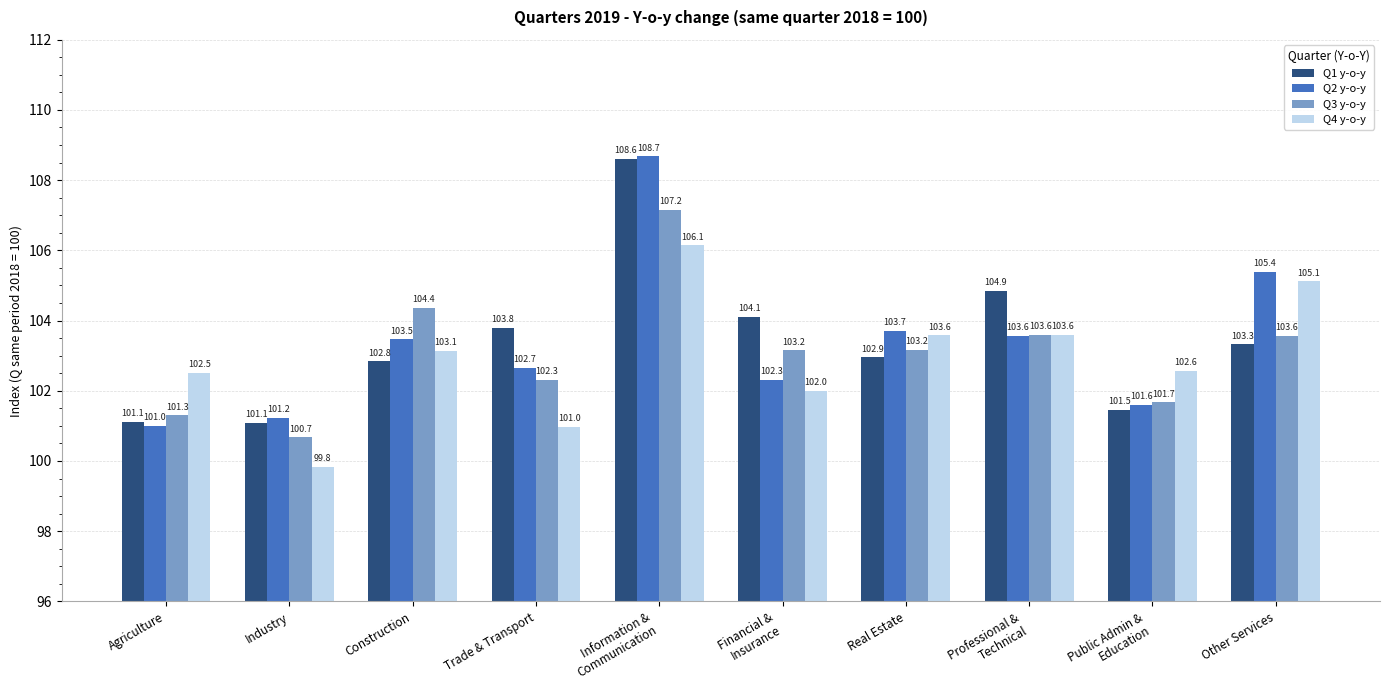

How many data points does each series have?

10